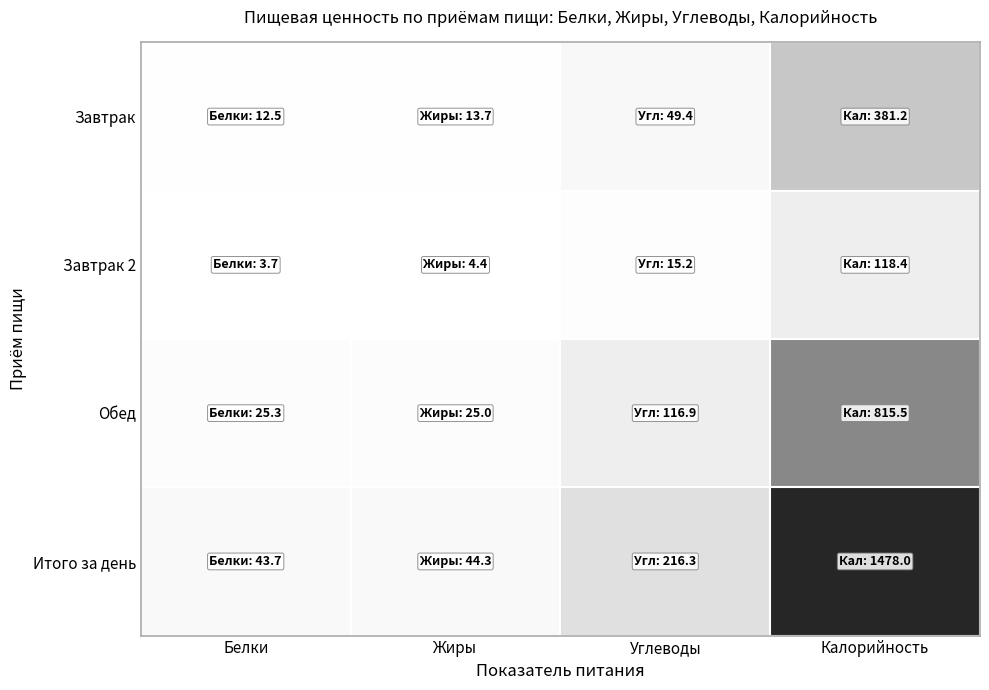

At which label does Завтрак first exceed 49?

Углеводы